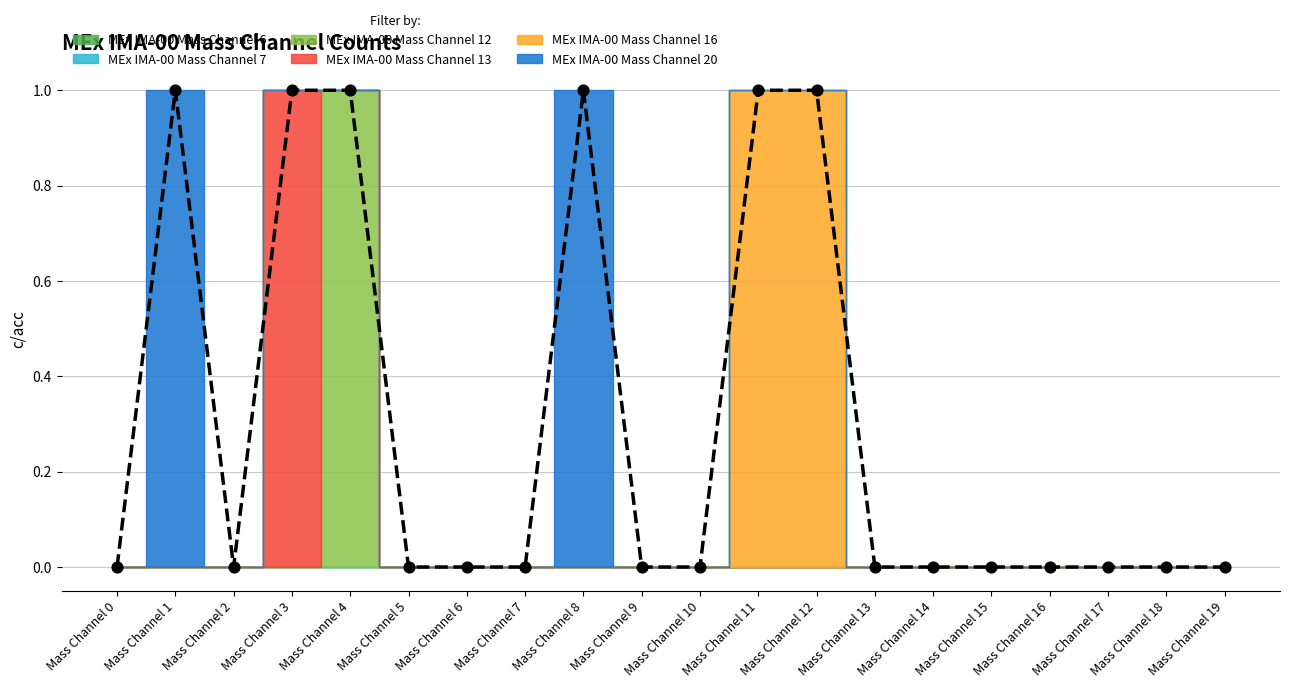

At how many categories does at least one series exceed 0?

6